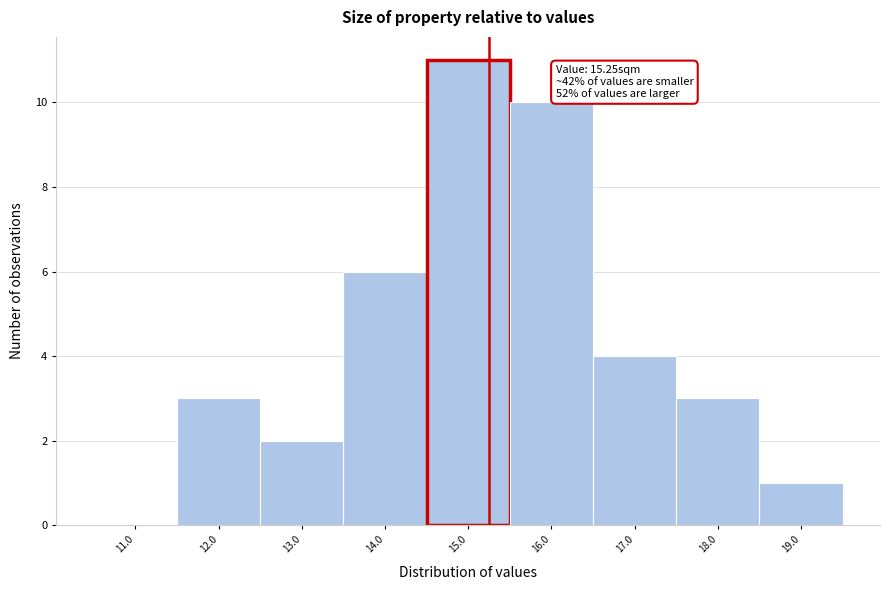

Which range on the x-axis has the tallest bar?

14.5 to 15.5